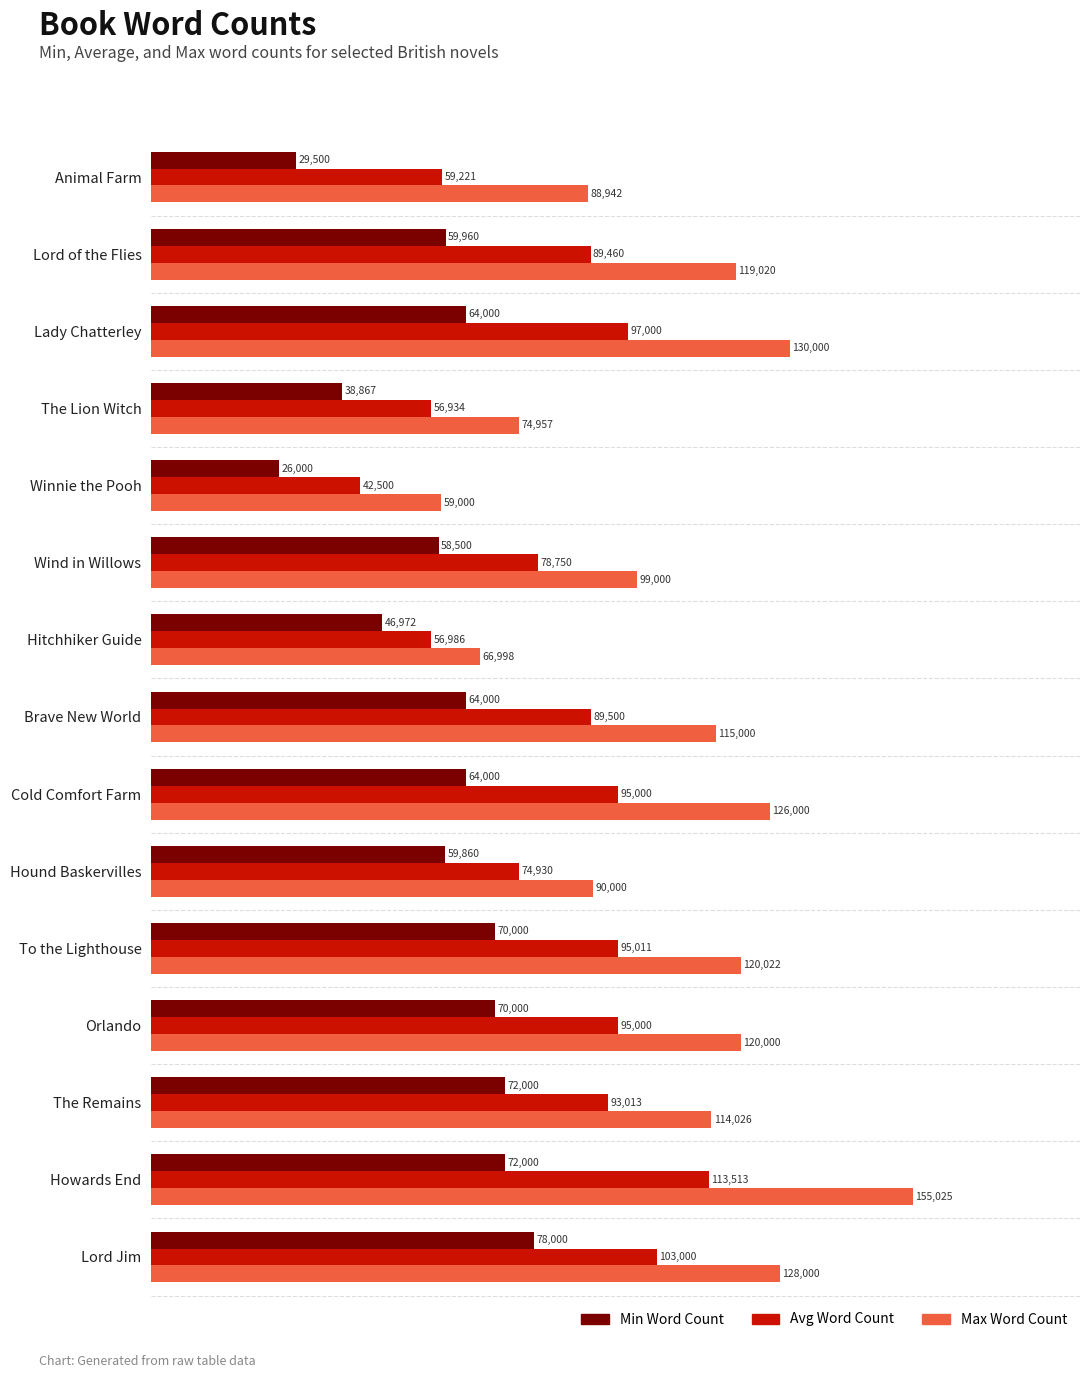

Where is Avg Word Count nearest to the value 78006?

Wind in Willows